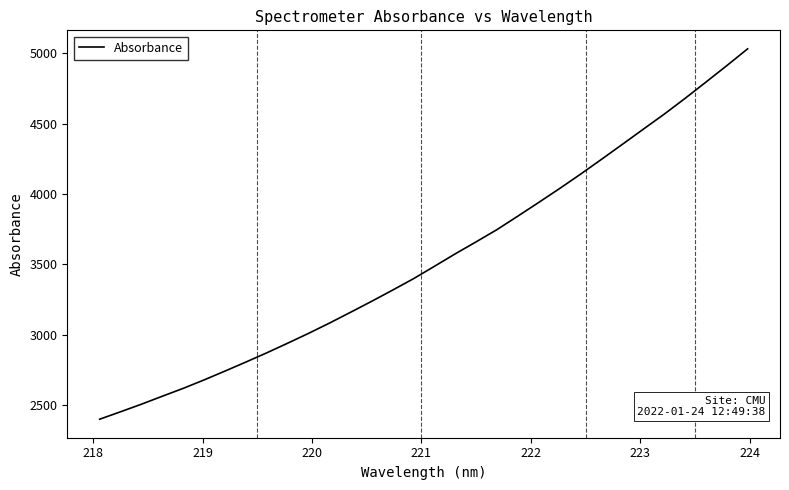

What is the greatest value displayed?

5032.0